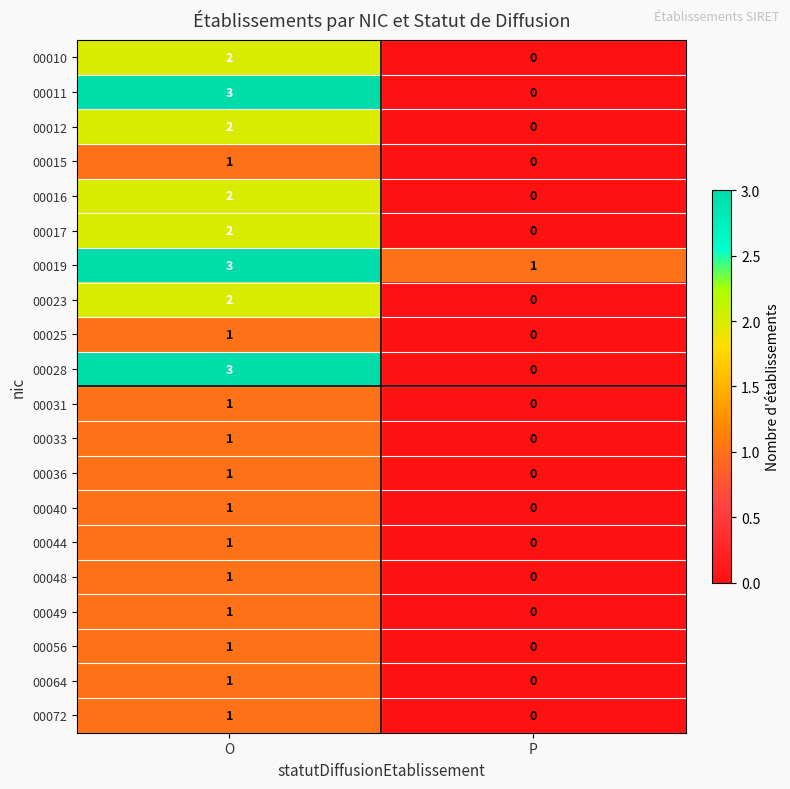

Where is 00064 nearest to the value 0?

P